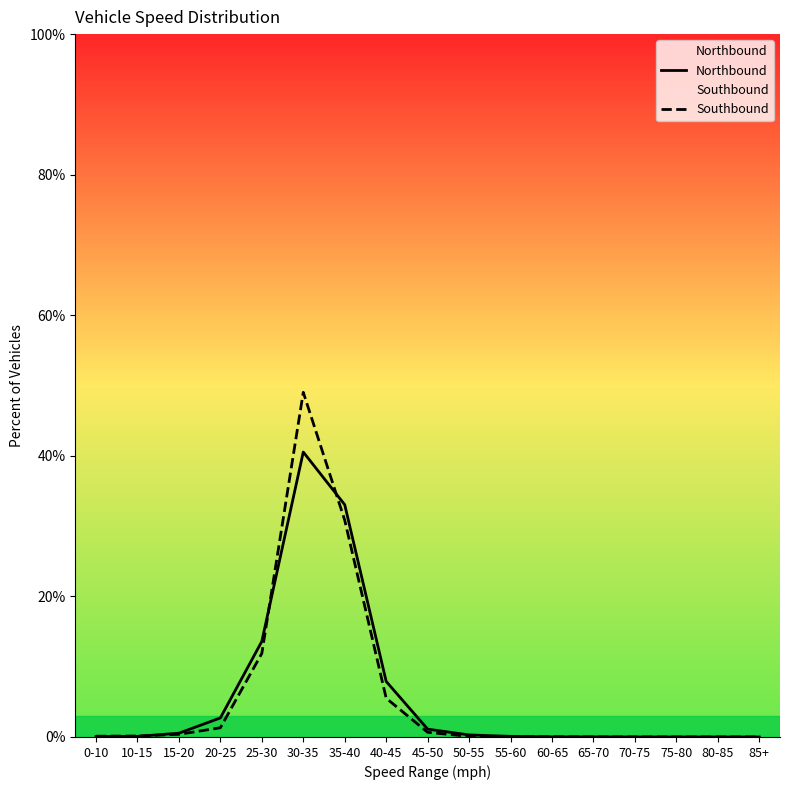

At which category does Northbound reach its first local peak?

30-35